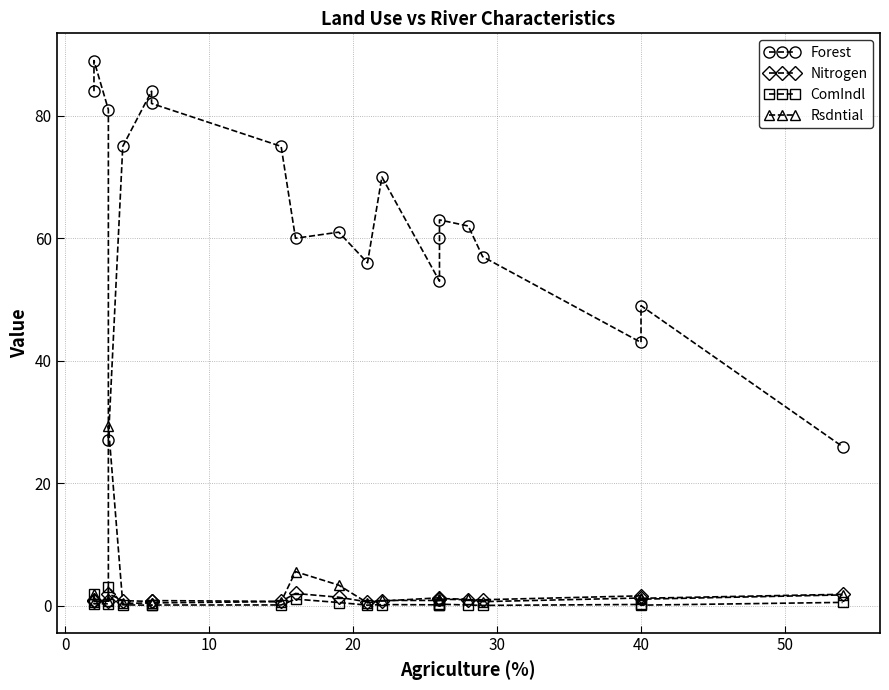

Reading left to right, list all the values displayed in this chart.

Forest: 84.0	89.0	81.0	27.0	75.0	84.0	82.0	75.0	60.0	61.0	56.0	70.0	53.0	60.0	63.0	62.0	57.0	43.0	49.0	26.0
Nitrogen: 1.0	0.8	0.8	2.0	0.9	0.7	0.9	0.8	2.0	1.4	0.7	0.8	1.3	1.2	1.1	1.0	1.0	1.6	1.2	1.9
ComIndl: 2.0	0.3	0.3	3.1	0.2	0.1	0.1	0.2	1.1	0.6	0.1	0.2	0.2	0.2	0.3	0.1	0.1	0.2	0.1	0.6
Rsdntial: 1.9	0.7	0.8	29.4	0.4	0.5	0.5	0.7	5.6	3.4	0.5	0.9	0.9	0.9	1.2	1.1	0.7	1.3	1.1	1.8